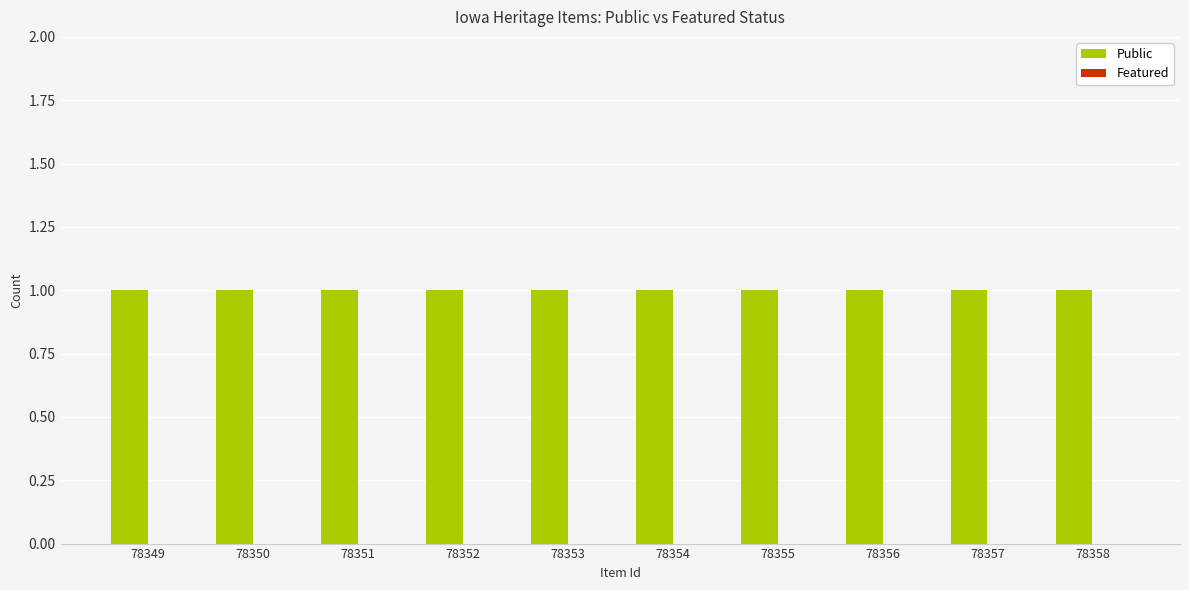

What is the total value across all series at 78353?

1